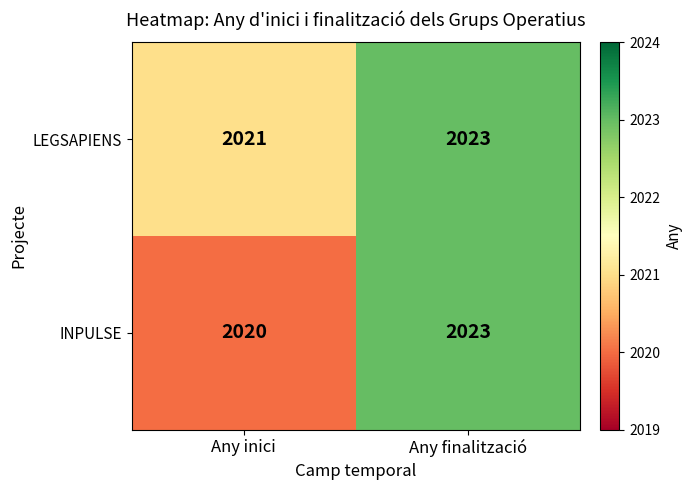

Reading left to right, transcribe all the data shown in this chart.

LEGSAPIENS: Any inici=2021	Any finalització=2023
INPULSE: Any inici=2020	Any finalització=2023